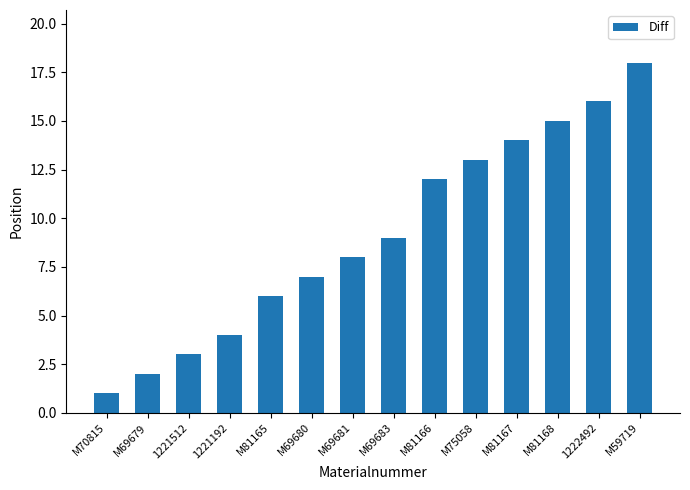

Rank the categories by value from highest to lowest.

M59719, 1222492, M81168, M81167, M75058, M81166, M69683, M69681, M69680, M81165, 1221192, 1221512, M69679, M70815